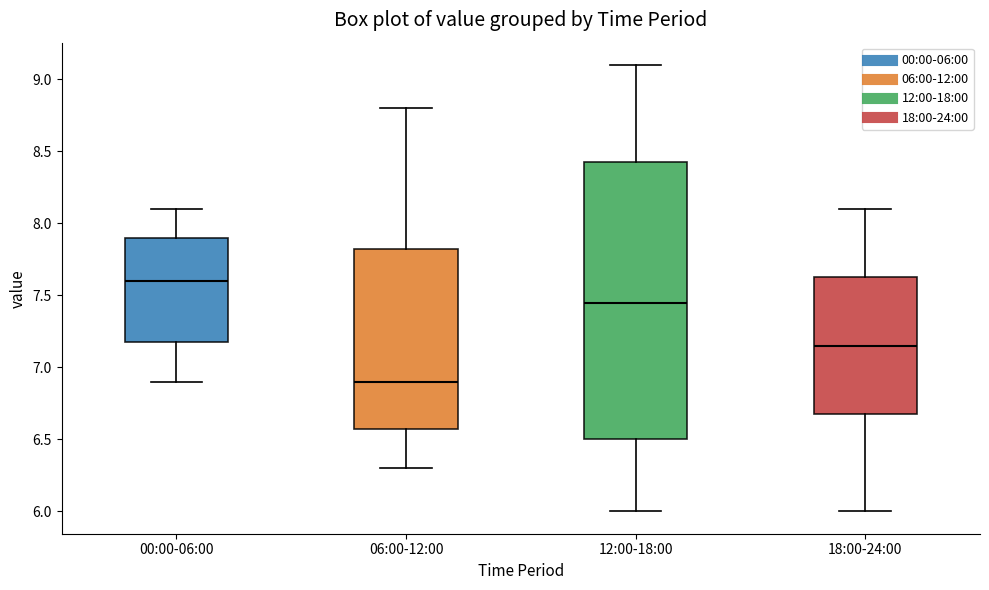

Which box's median line is the highest?

00:00-06:00